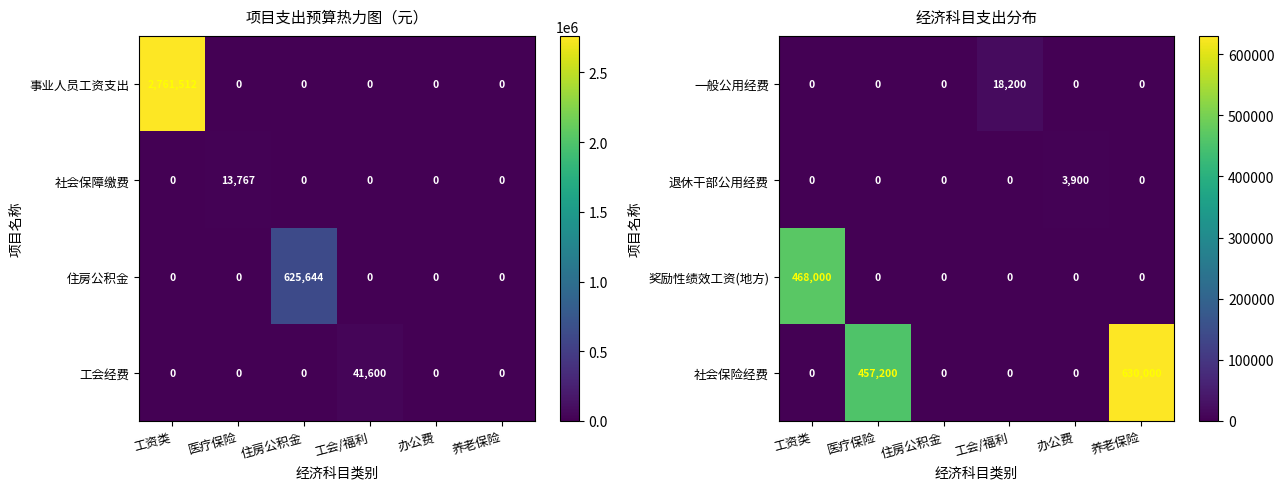

What is the approximate value of 一般公用经费 at 工会/福利, to the nearest 10?

18200